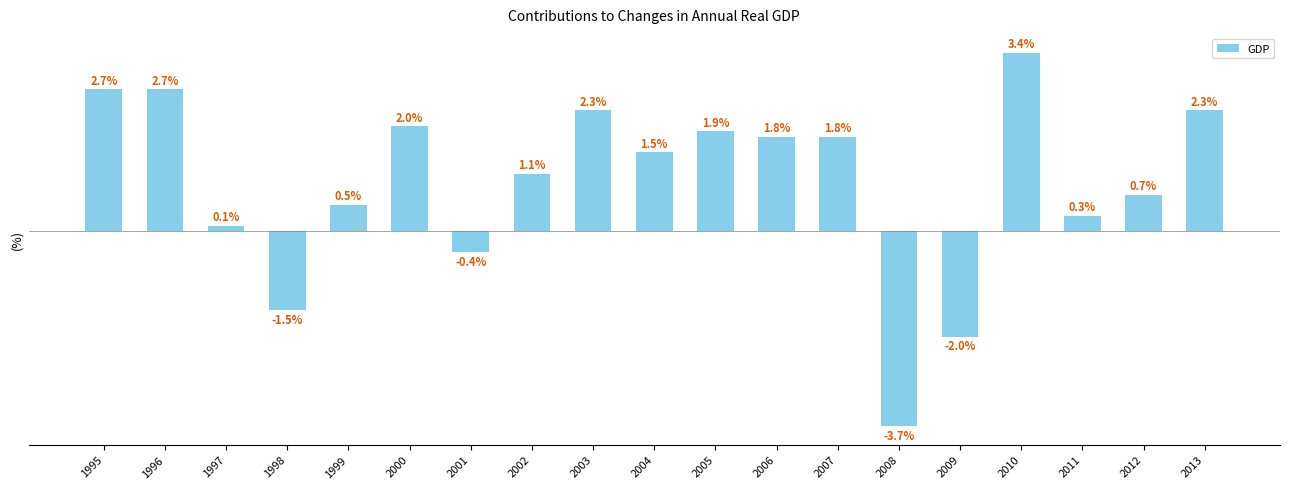

Are the bars horizontal?

No